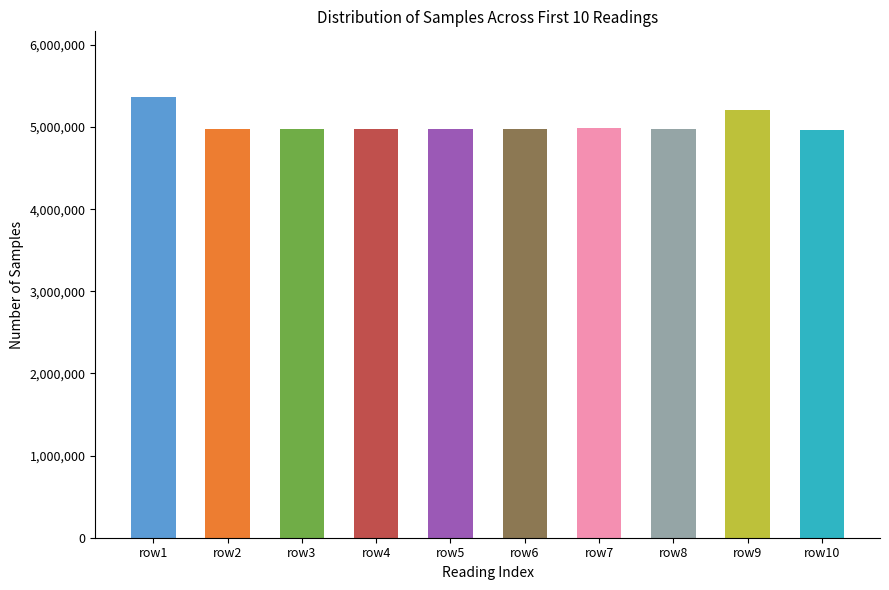

The chart shows a value of 4975541 at row5. True or false?

True